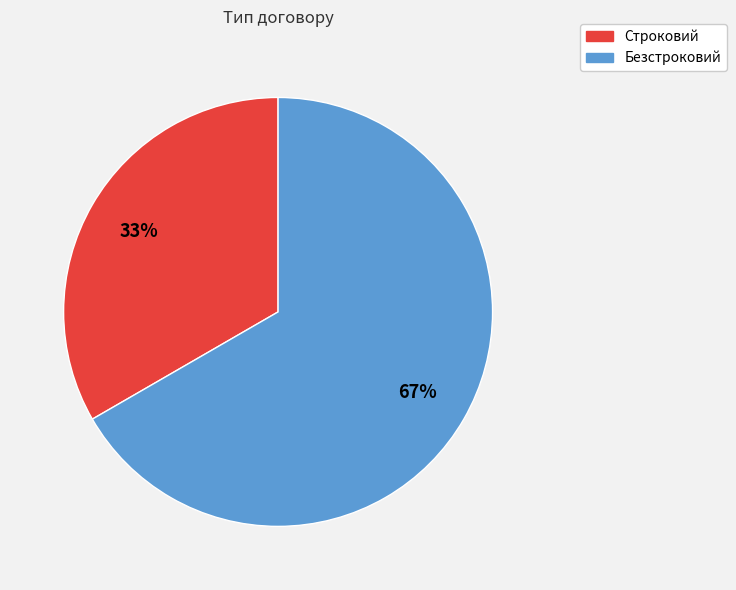

What is the largest slice in the pie chart?

Безстроковий